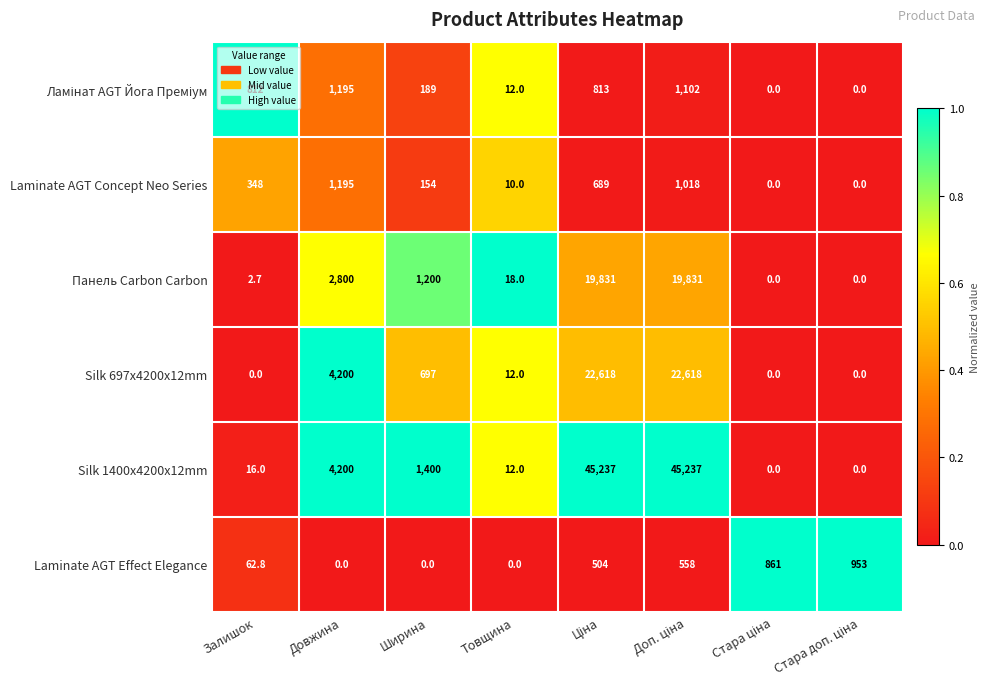

The value of Панель Carbon Carbon at Довжина is 4148.6. True or false?

False